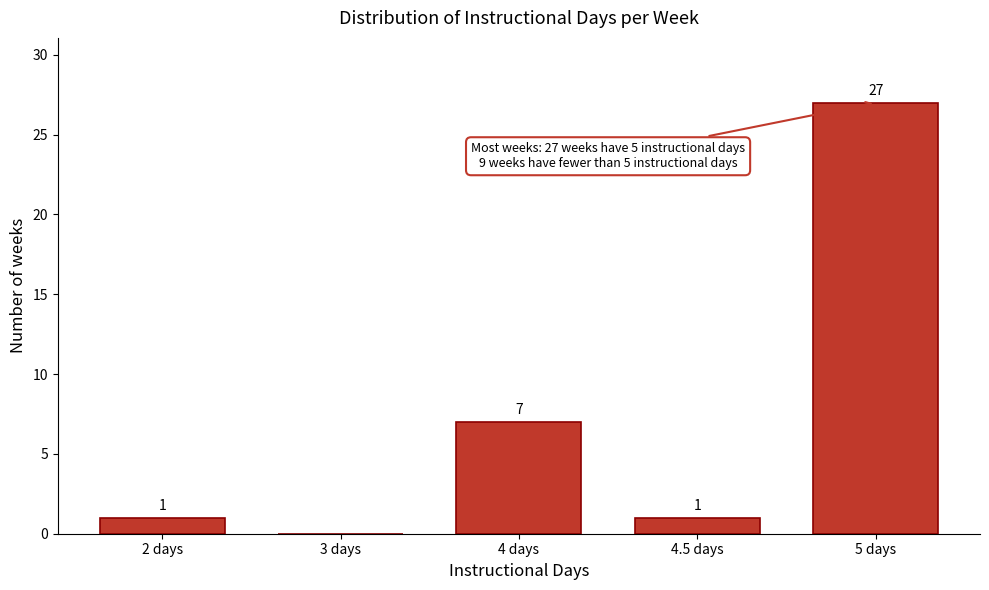

Reading left to right, extract all data points from this chart.

2 days=1	3 days=0	4 days=7	4.5 days=1	5 days=27